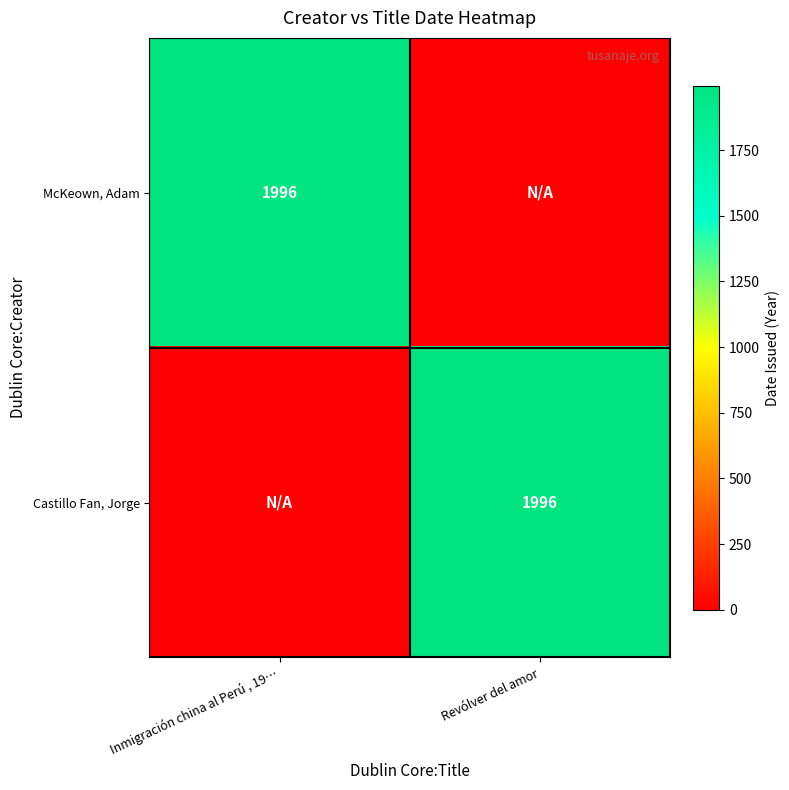

Between Inmigración china al Perú , 19… and Revólver del amor, which is larger?

Inmigración china al Perú , 19…